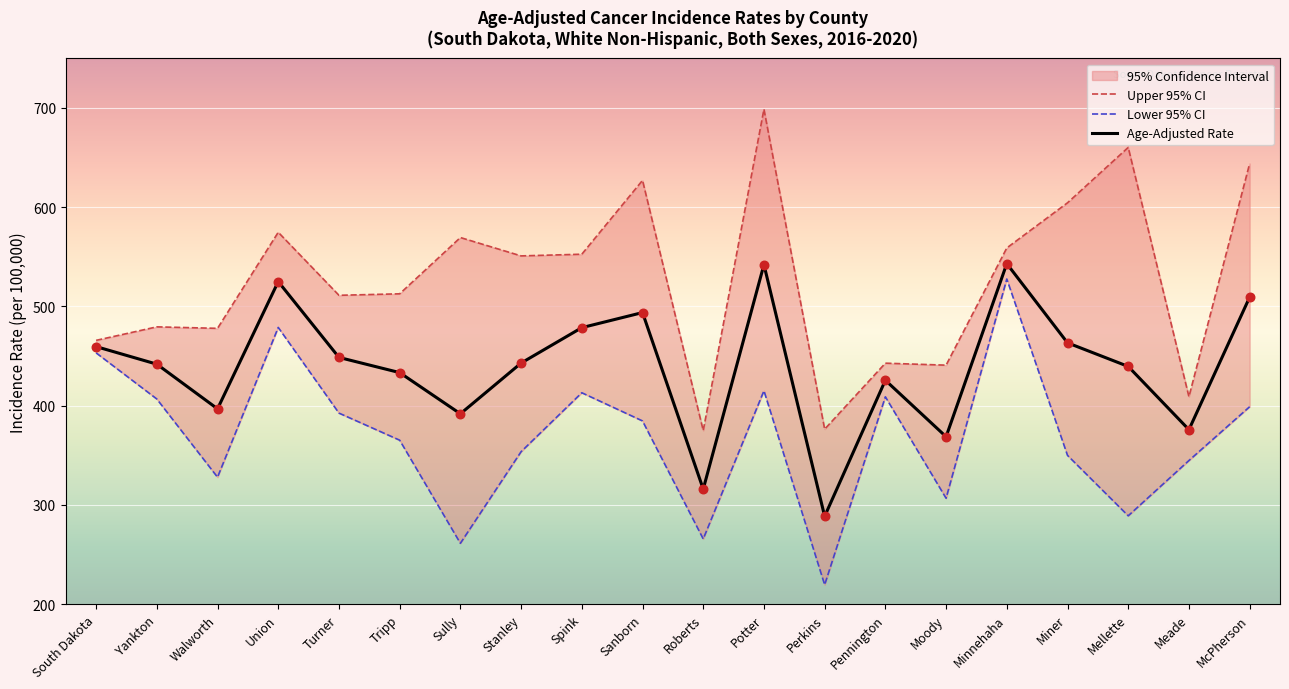

Which series reaches the minimum Y coordinate?

Lower 95% CI